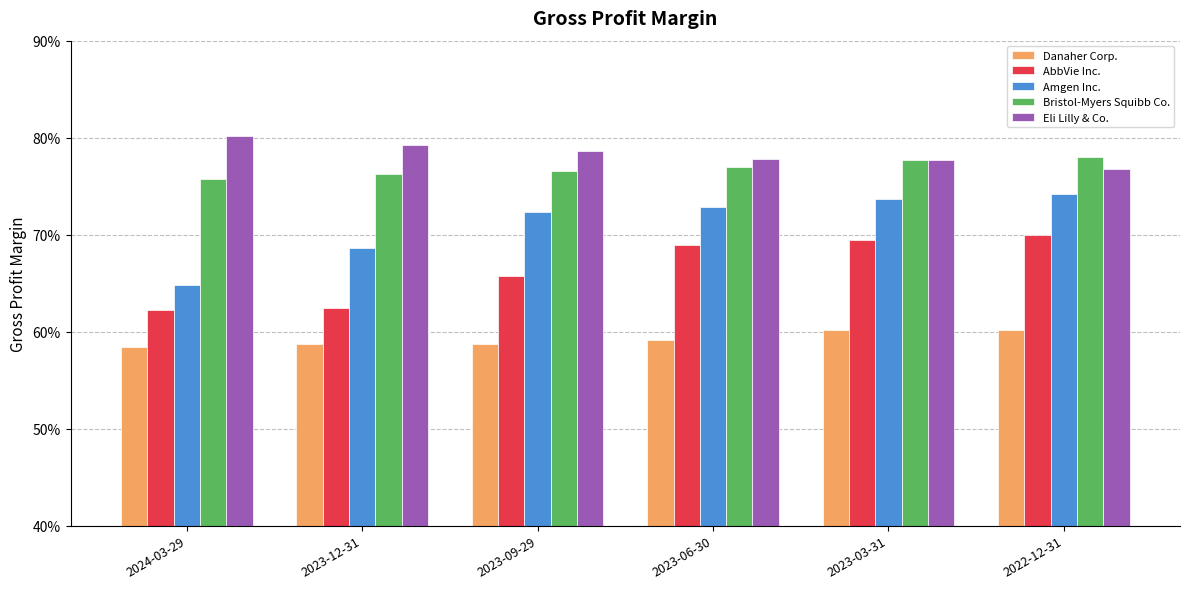

The Eli Lilly & Co. series shows 76.8 at 2022-12-31. True or false?

True